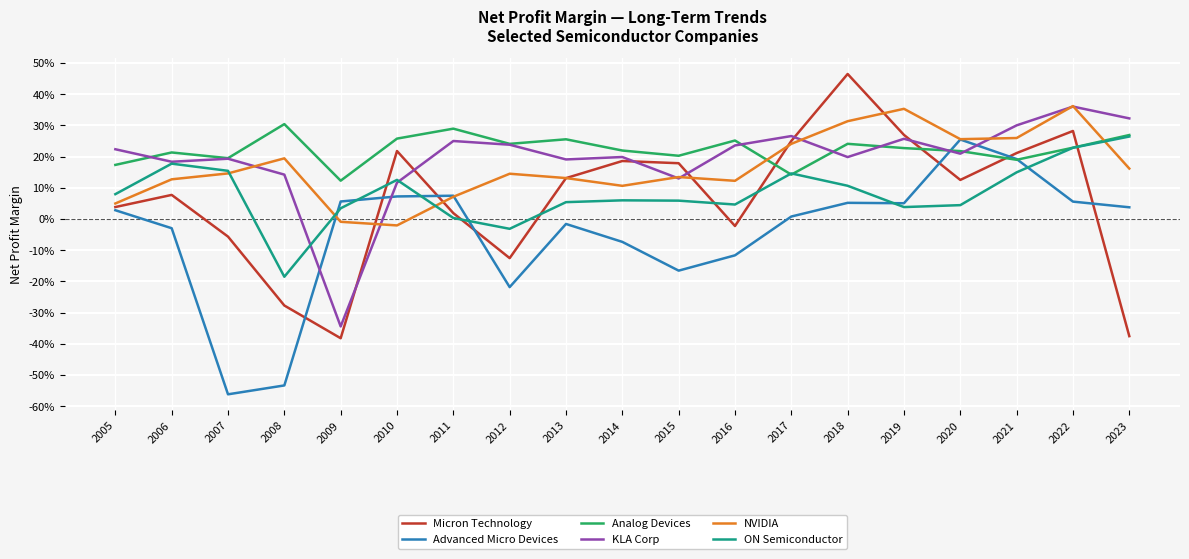

Is this an area chart (filled region under the line)?

No